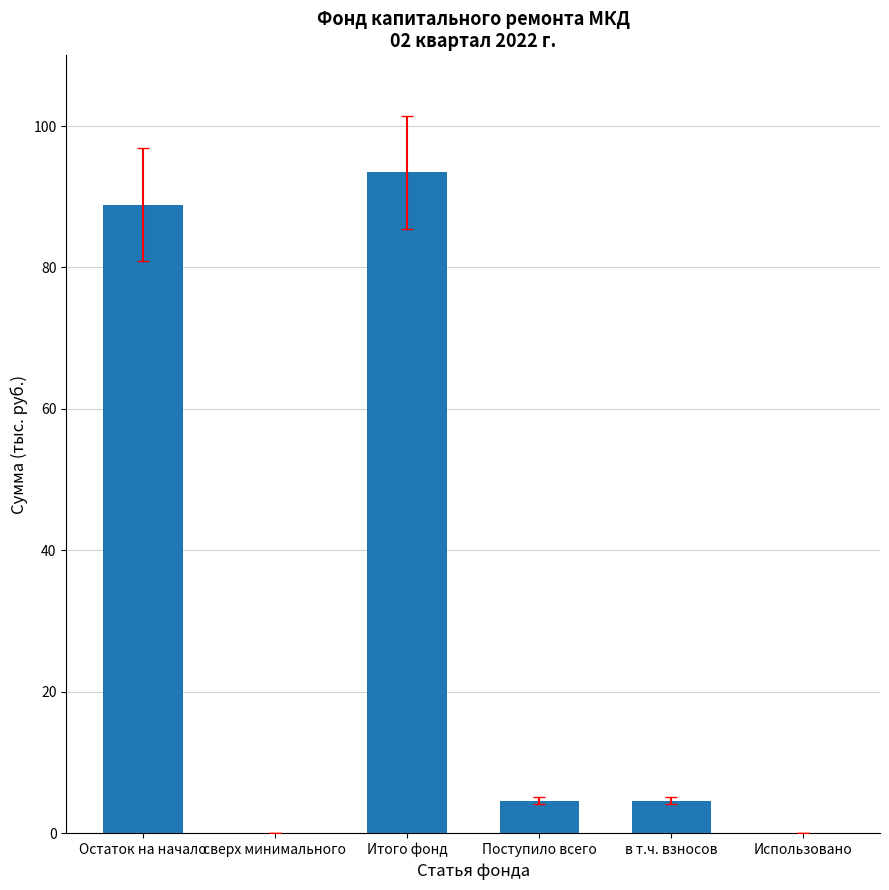

Read the value at в т.ч. взносов.

4.6